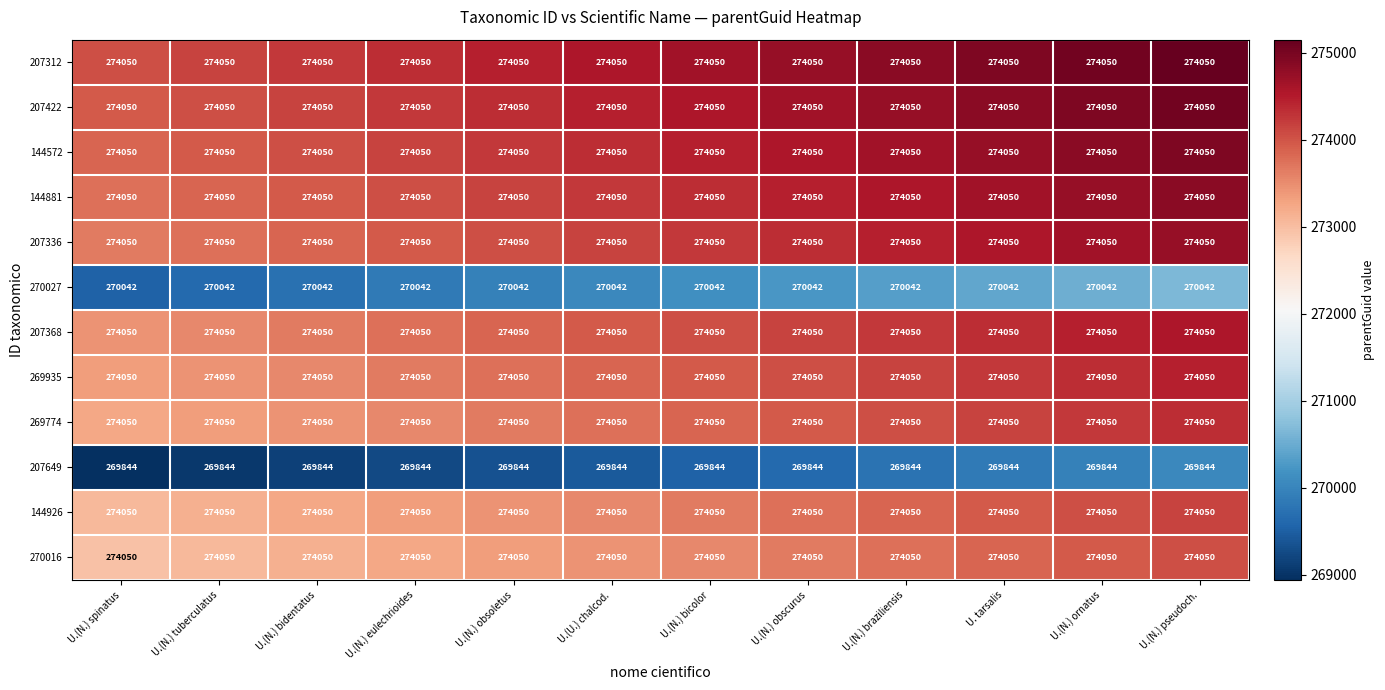

What is the sum of the 269774 values at U.(N.) bidentatus and U.(N.) pseudoch.?

548100